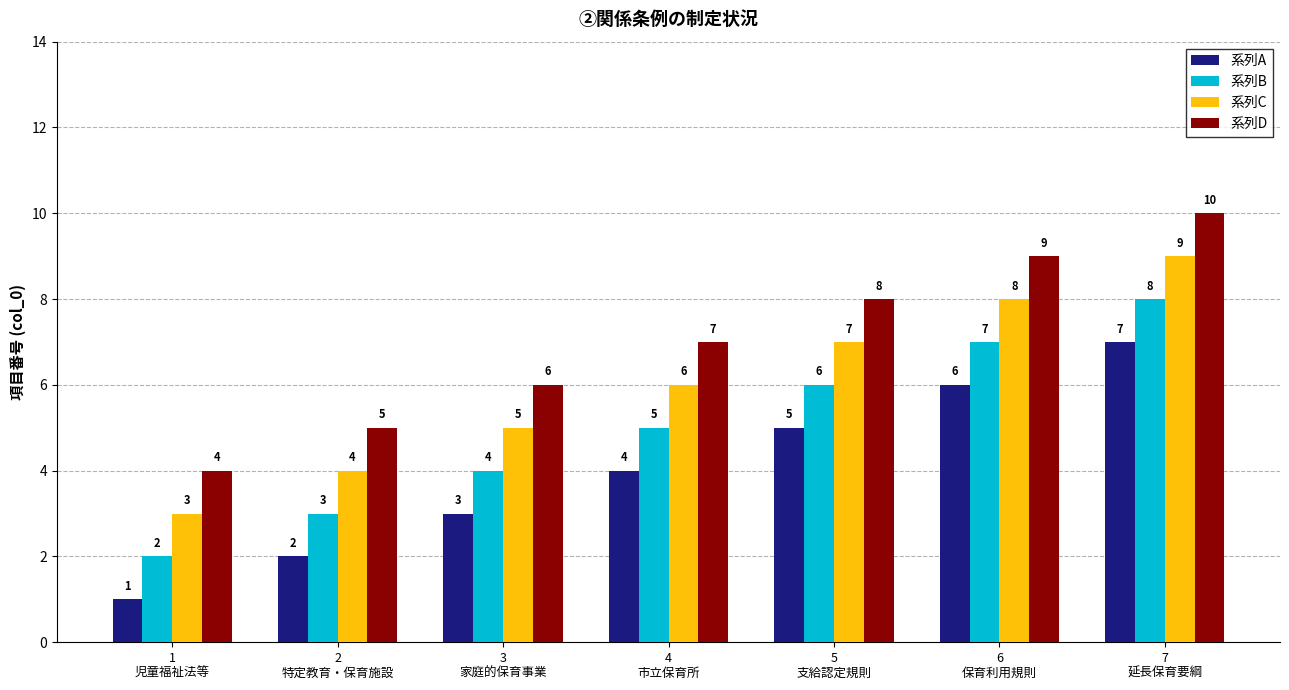

Which series has the largest total across all categories?

系列D